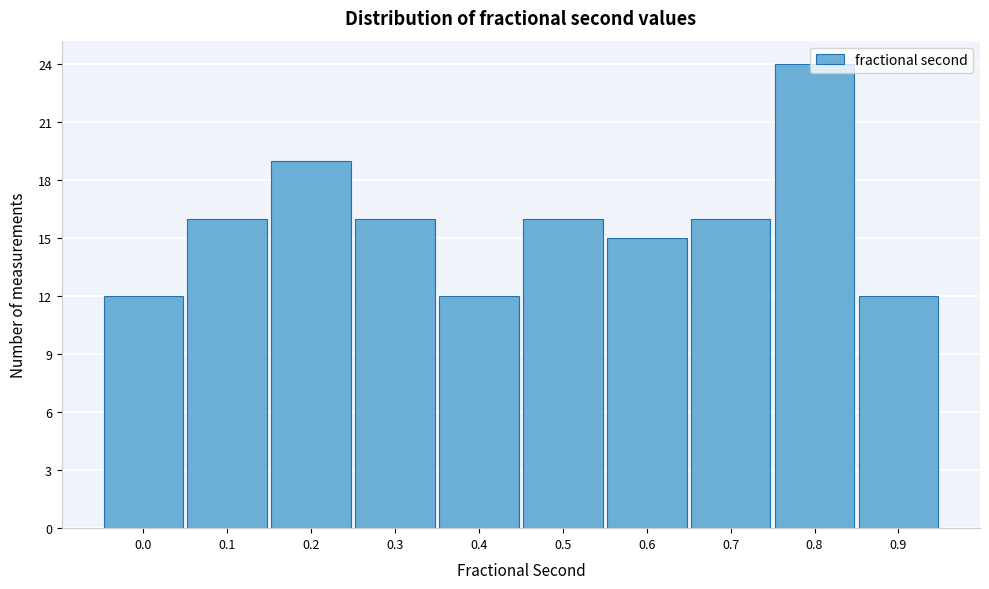

Is it true that the value at 0.5 is 16?

True